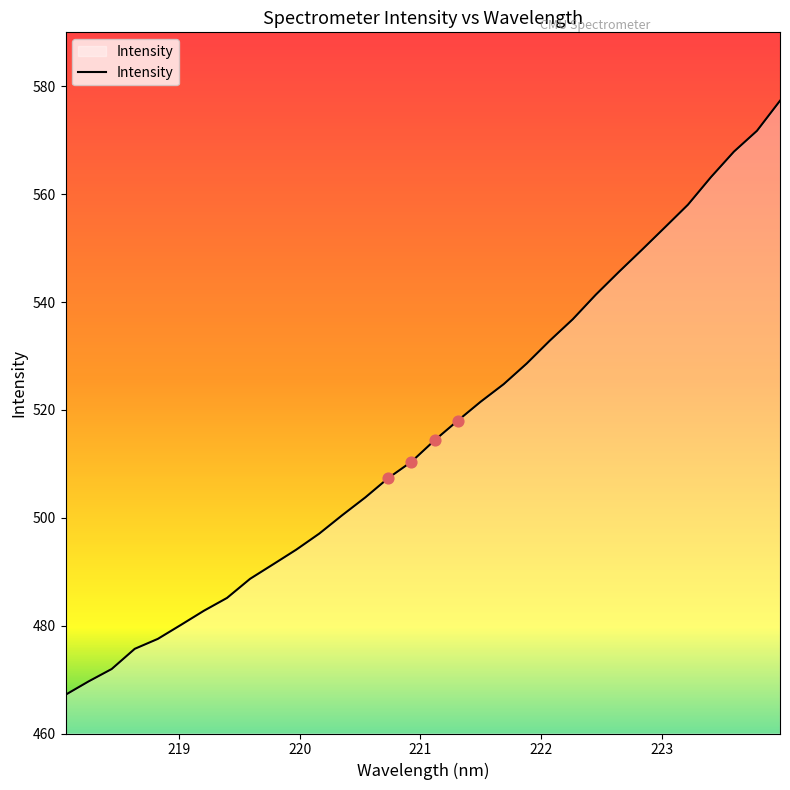

What is the greatest value displayed?

577.3